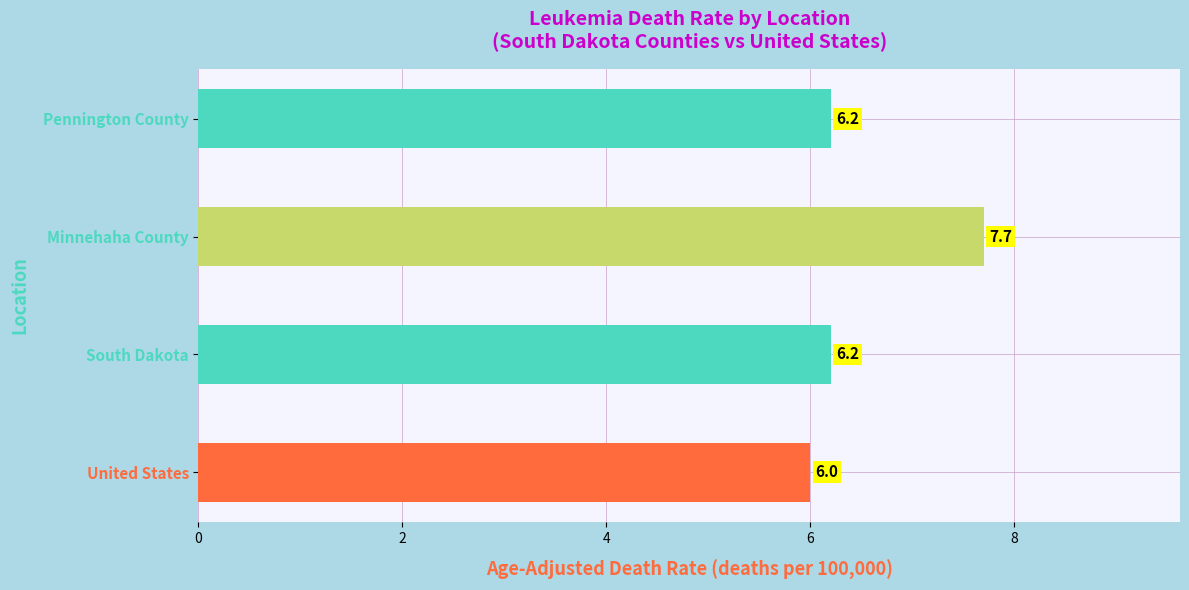

What is the average value?

6.5